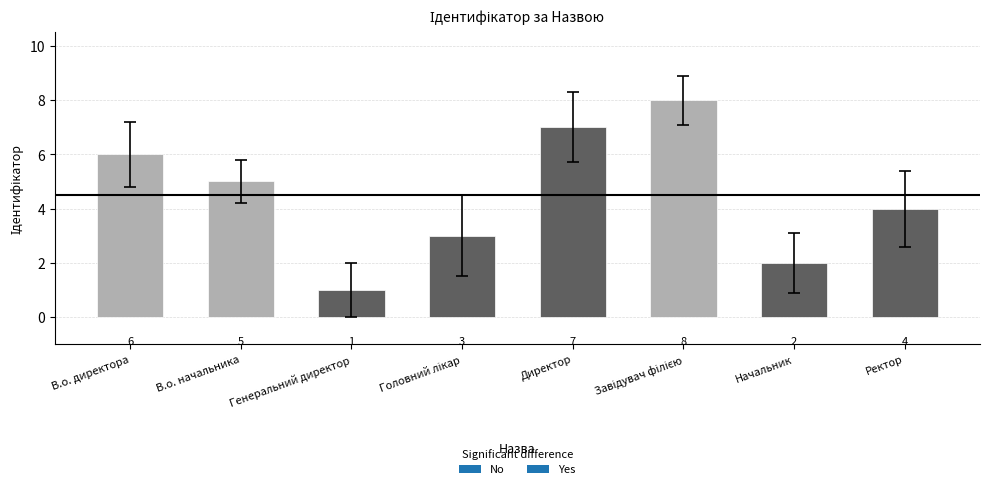

Rank the categories by value from highest to lowest.

Завідувач філією, Директор, В.о. директора, В.о. начальника, Ректор, Головний лікар, Начальник, Генеральний директор